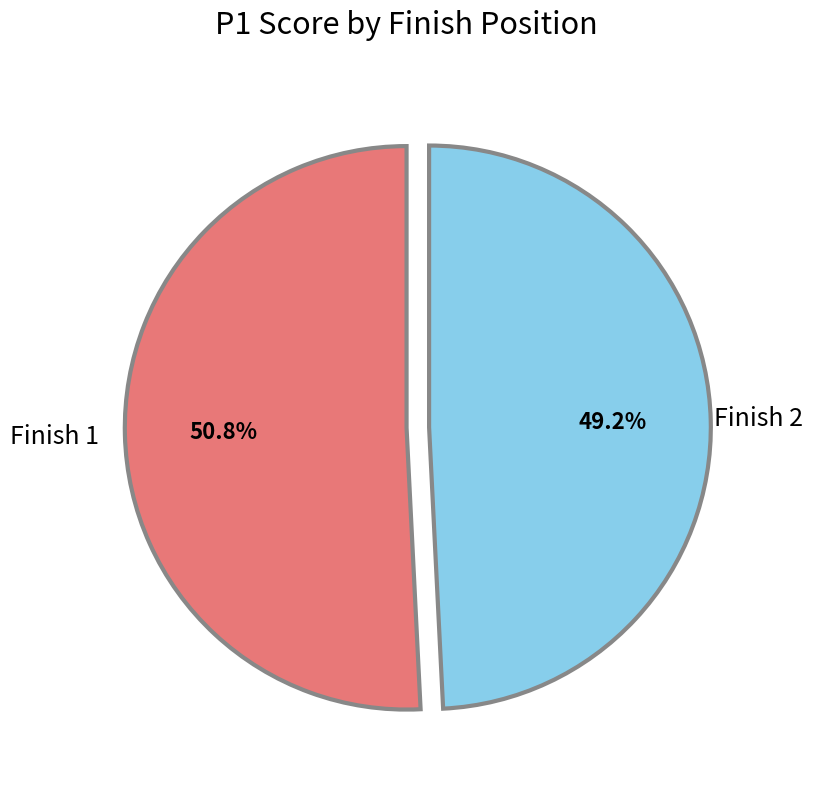

Does any single category account for the majority?

Yes